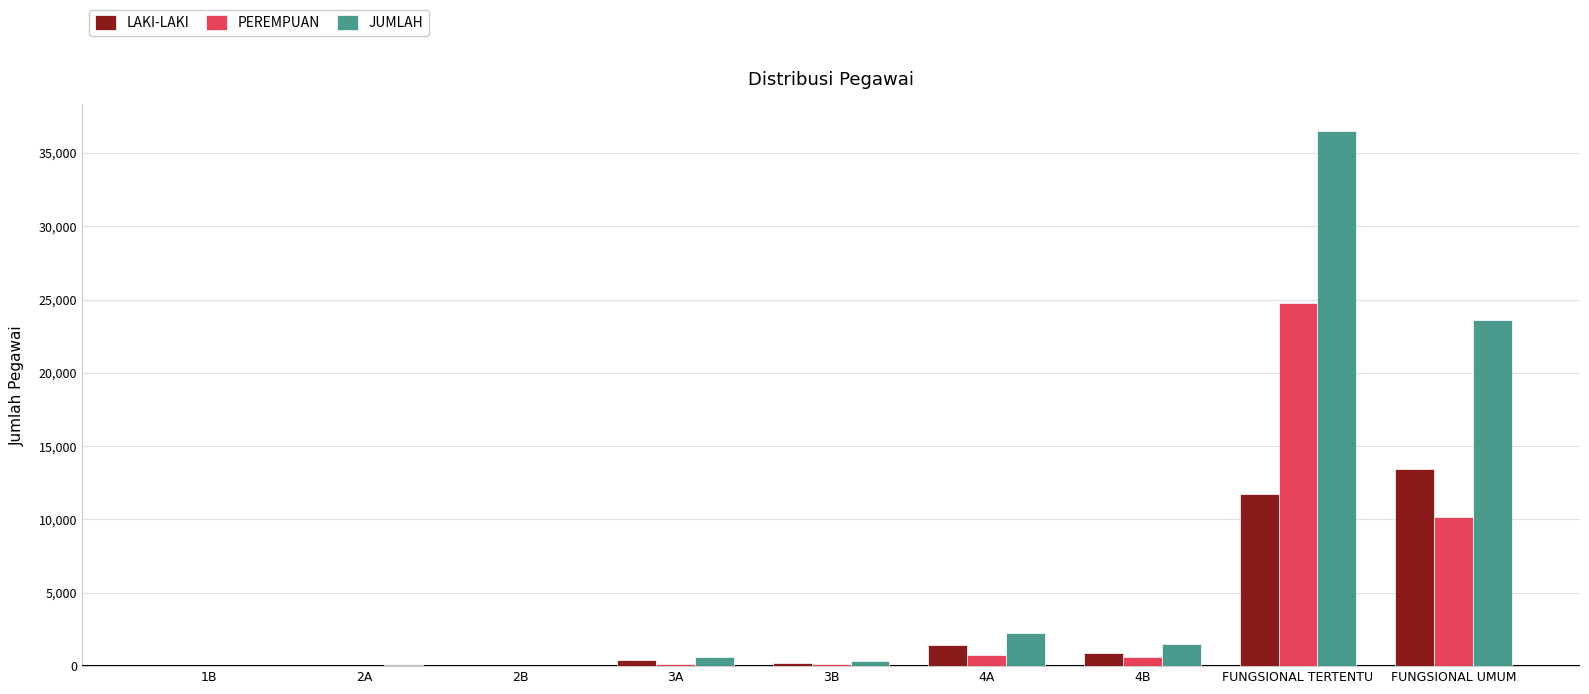

What is the greatest value displayed?

36504